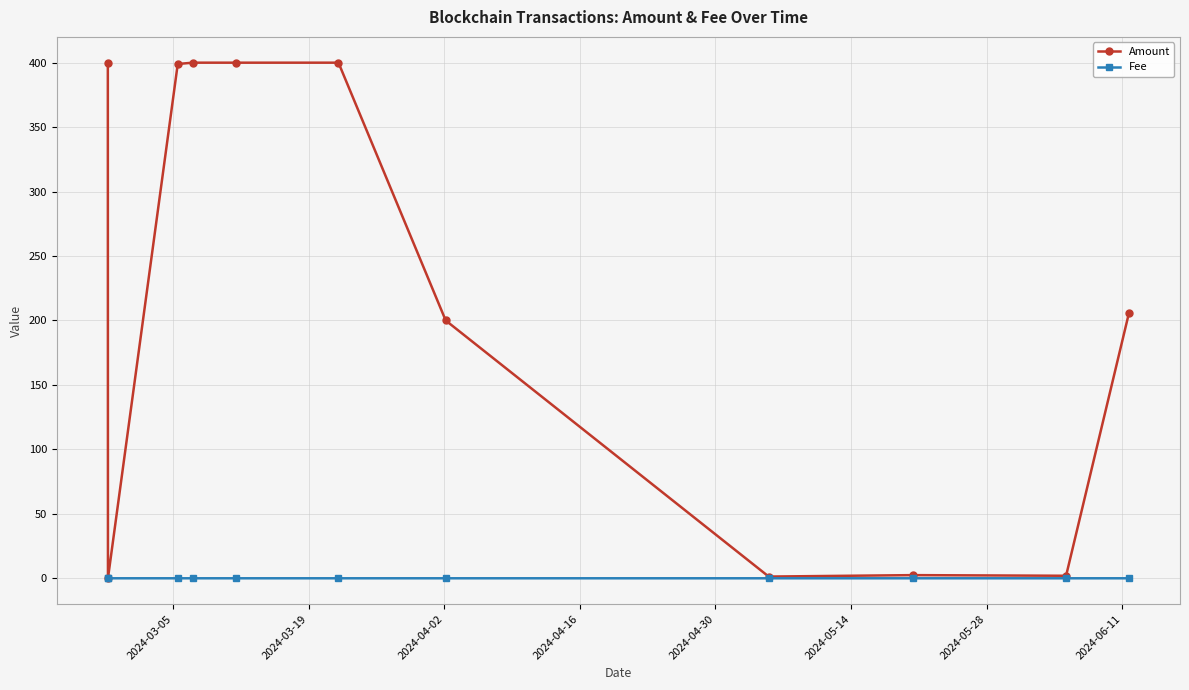

Rank the series by their average value, from lowest to highest.

Fee, Amount